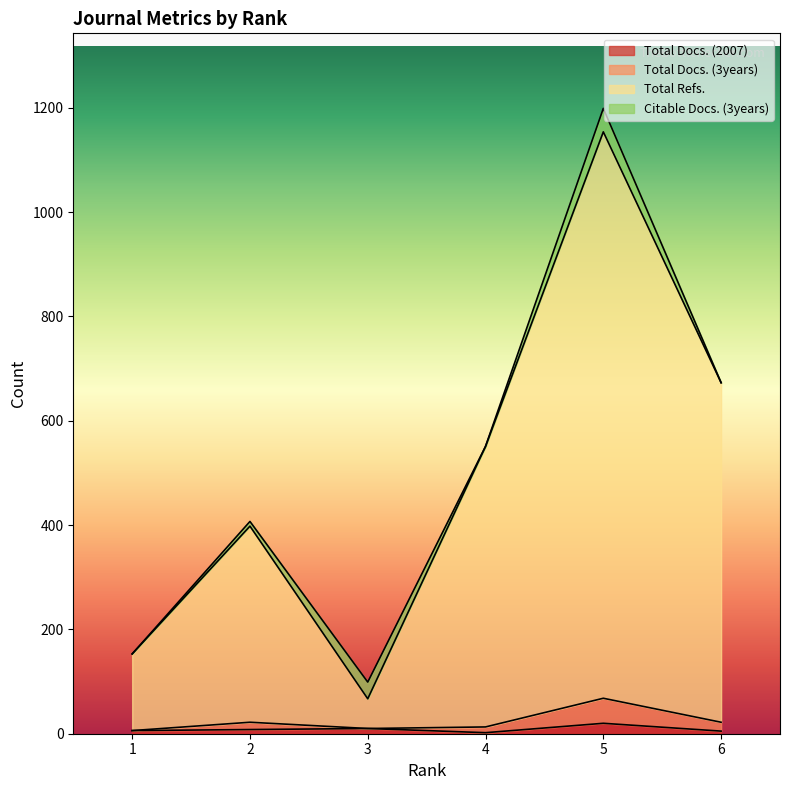

What is the sum of all Total Refs. values?

2996